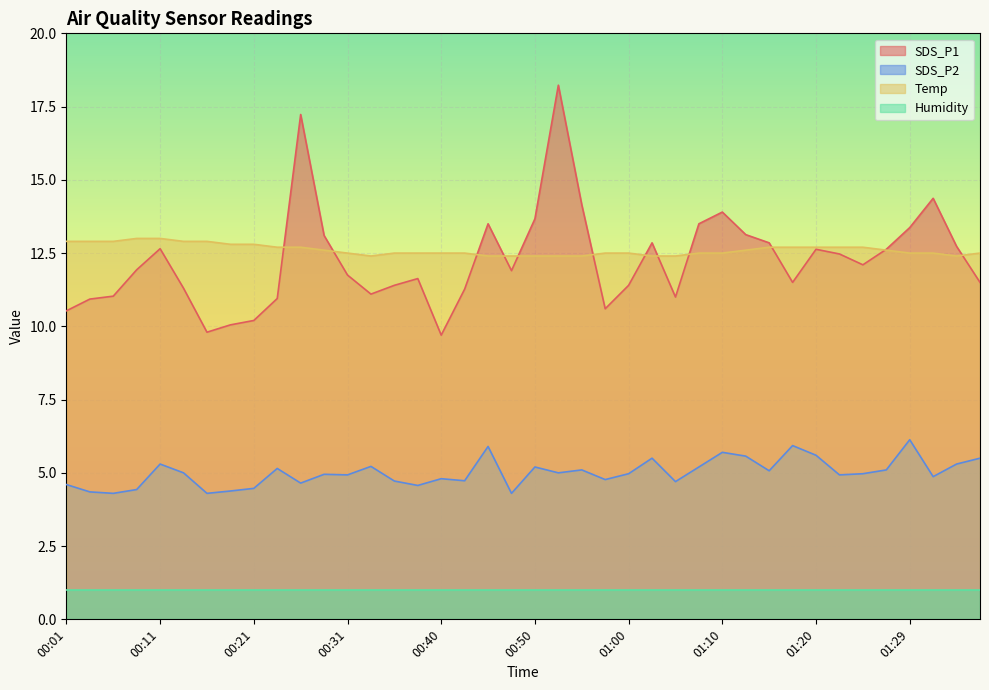

What is the label of the 12th point from the left?

00:28